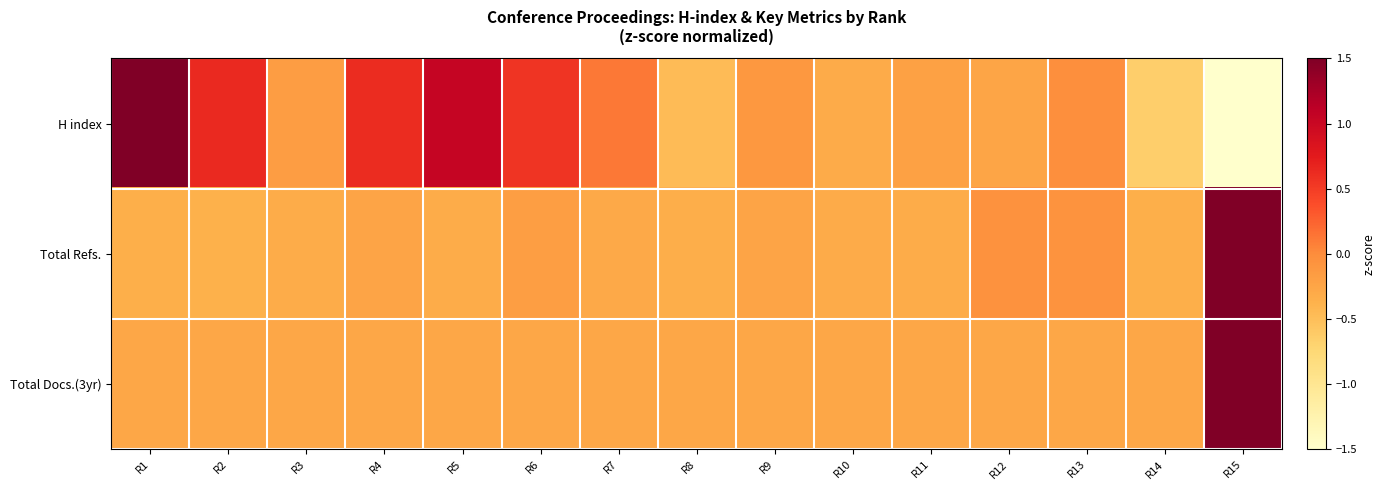

Reading left to right, transcribe all the data shown in this chart.

H index: R1=2.0	R2=0.6	R3=-0.2	R4=0.6	R5=1.0	R6=0.6	R7=0.1	R8=-0.5	R9=-0.1	R10=-0.3	R11=-0.2	R12=-0.3	R13=-0.0	R14=-0.6	R15=-2.8
Total Refs.: R1=-0.3	R2=-0.4	R3=-0.3	R4=-0.2	R5=-0.3	R6=-0.2	R7=-0.3	R8=-0.3	R9=-0.2	R10=-0.3	R11=-0.3	R12=-0.1	R13=-0.1	R14=-0.3	R15=3.7
Total Docs.(3yr): R1=-0.3	R2=-0.3	R3=-0.3	R4=-0.3	R5=-0.3	R6=-0.3	R7=-0.3	R8=-0.3	R9=-0.3	R10=-0.3	R11=-0.3	R12=-0.3	R13=-0.3	R14=-0.3	R15=3.7